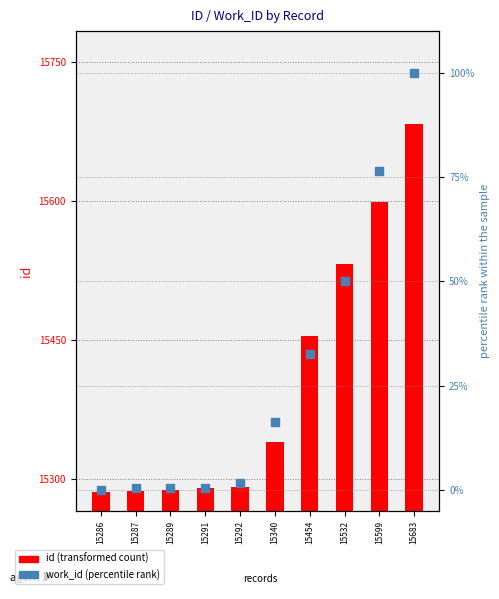

Which series contains the lowest Y value?

work_id